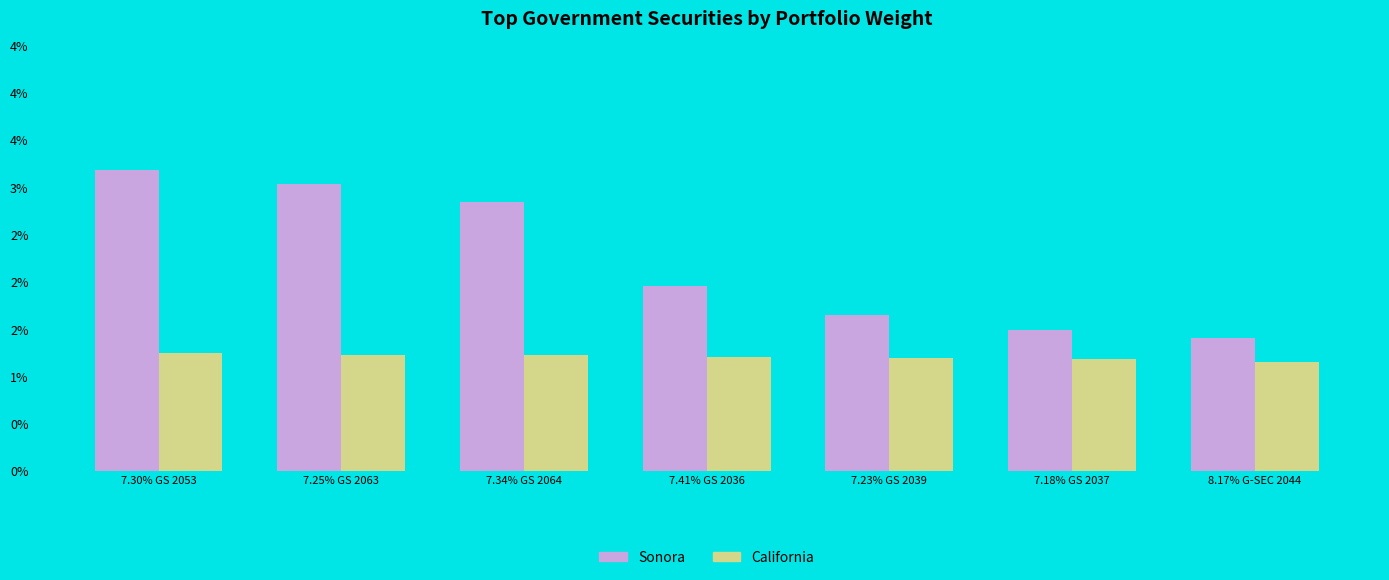

List the labels in order of California value, smallest first.

8.17% G-SEC 2044, 7.18% GS 2037, 7.23% GS 2039, 7.41% GS 2036, 7.34% GS 2064, 7.25% GS 2063, 7.30% GS 2053